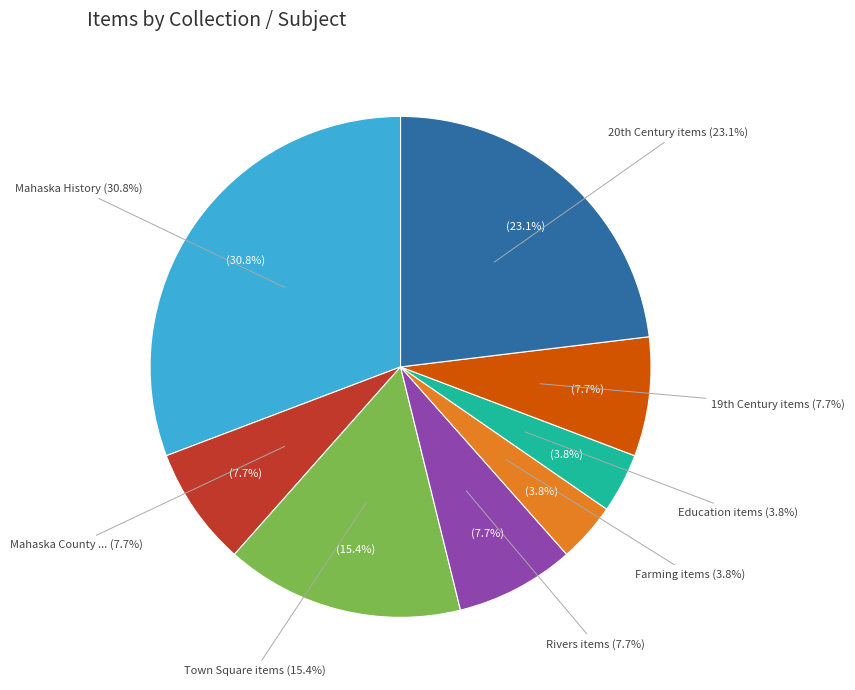

What is the largest slice in the pie chart?

Mahaska History